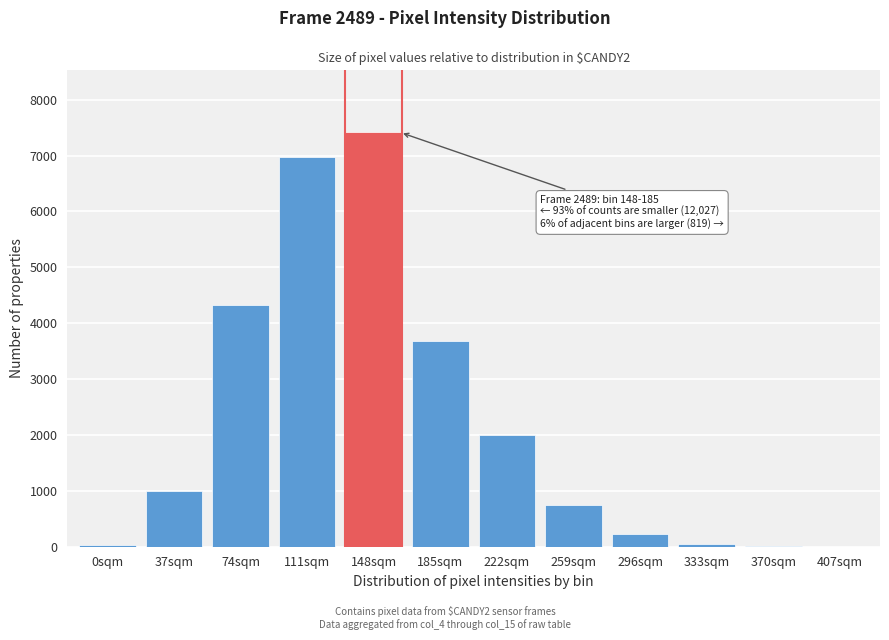

The value at 148sqm is 7414. True or false?

True